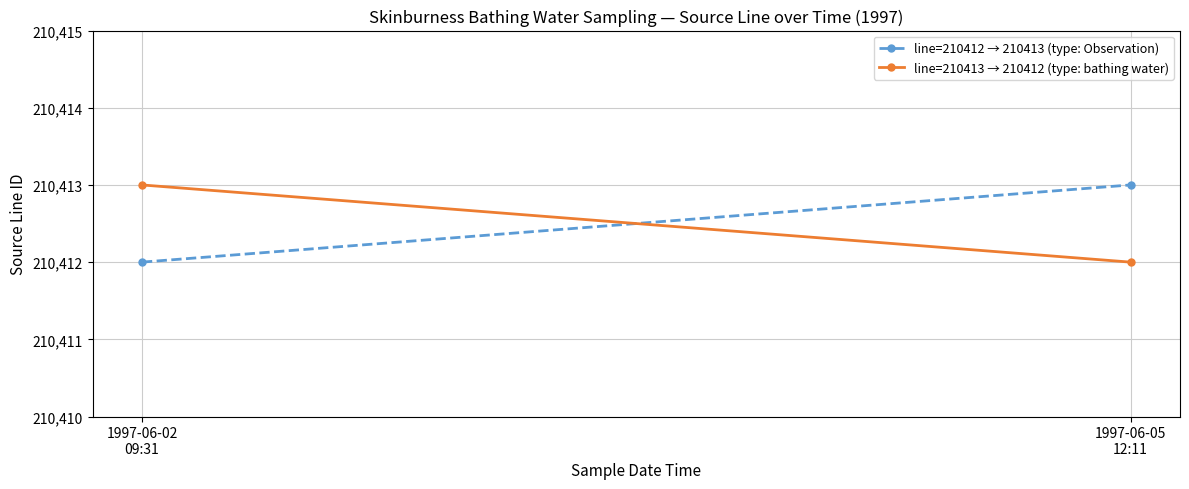

What is the sum of the line=210412 → 210413 (type: Observation) values at 1997-06-02
09:31 and 1997-06-05
12:11?

420825